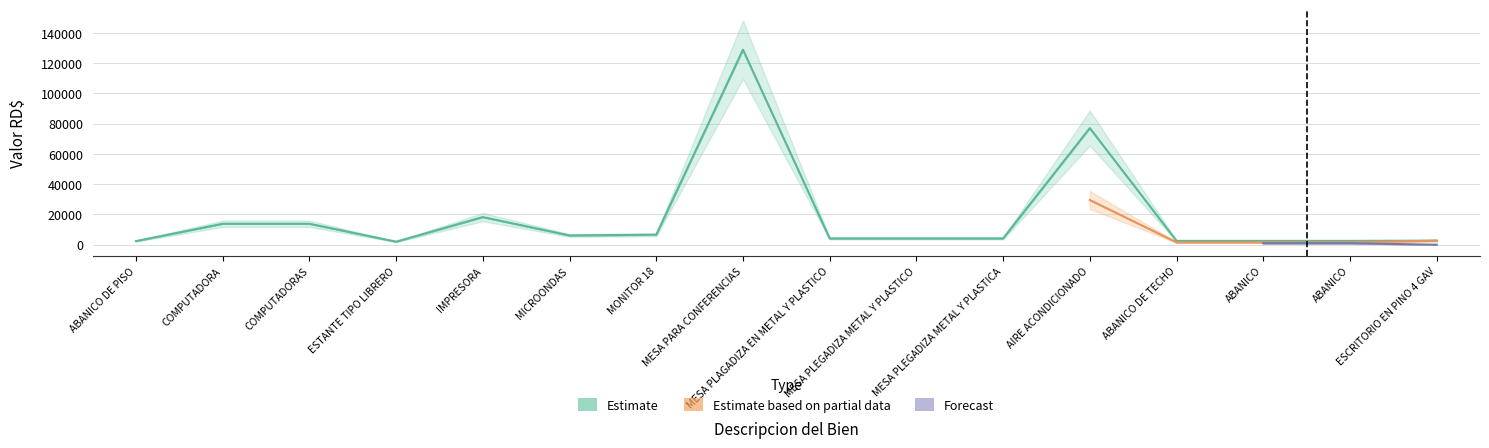

How many series are shown in this chart?

3